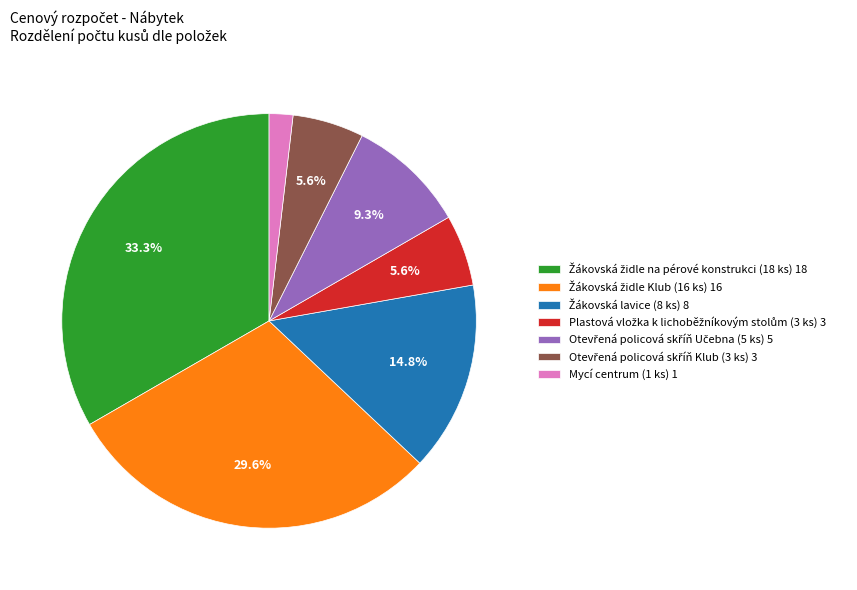

Does any single category account for the majority?

No